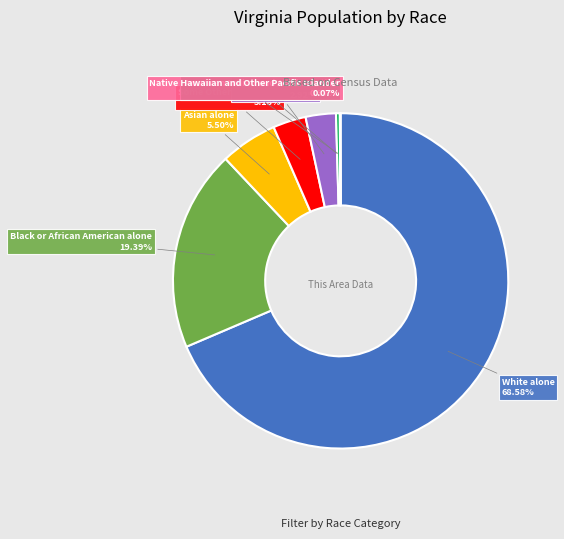

What is the total percentage of Black or African American alone and Some Other Race alone?

22.6%